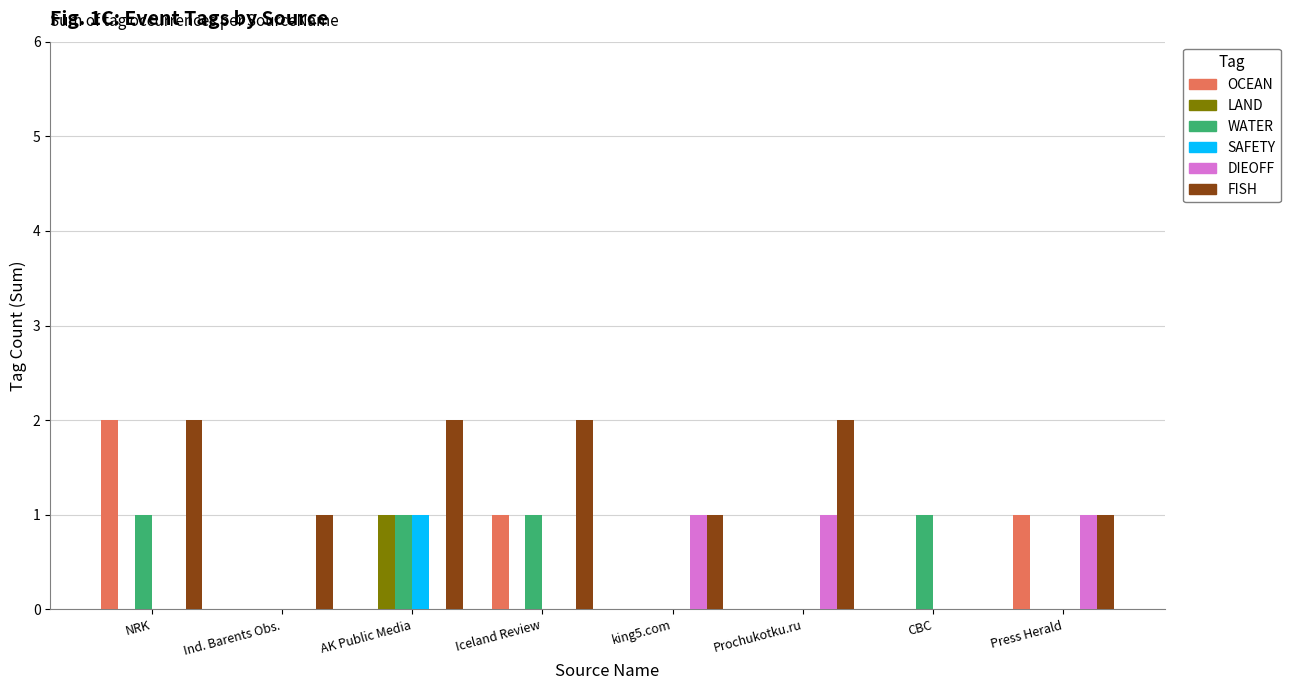

Reading left to right, what are all the values shown in this chart?

OCEAN: NRK=2	Ind. Barents Obs.=0	AK Public Media=0	Iceland Review=1	king5.com=0	Prochukotku.ru=0	CBC=0	Press Herald=1
LAND: NRK=0	Ind. Barents Obs.=0	AK Public Media=1	Iceland Review=0	king5.com=0	Prochukotku.ru=0	CBC=0	Press Herald=0
WATER: NRK=1	Ind. Barents Obs.=0	AK Public Media=1	Iceland Review=1	king5.com=0	Prochukotku.ru=0	CBC=1	Press Herald=0
SAFETY: NRK=0	Ind. Barents Obs.=0	AK Public Media=1	Iceland Review=0	king5.com=0	Prochukotku.ru=0	CBC=0	Press Herald=0
DIEOFF: NRK=0	Ind. Barents Obs.=0	AK Public Media=0	Iceland Review=0	king5.com=1	Prochukotku.ru=1	CBC=0	Press Herald=1
FISH: NRK=2	Ind. Barents Obs.=1	AK Public Media=2	Iceland Review=2	king5.com=1	Prochukotku.ru=2	CBC=0	Press Herald=1